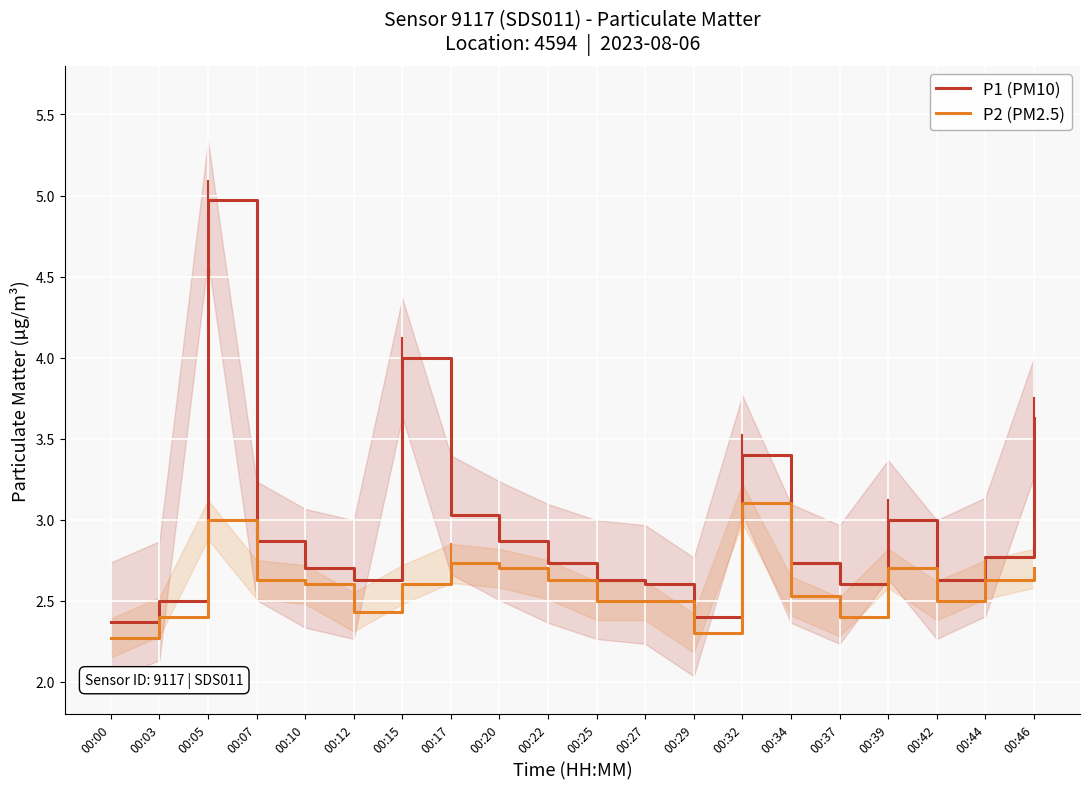

Reading left to right, extract all data points from this chart.

P1 (PM10): 00:00=2.4	00:03=2.5	00:05=5.0	00:07=2.9	00:10=2.7	00:12=2.6	00:15=4.0	00:17=3.0	00:20=2.9	00:22=2.7	00:25=2.6	00:27=2.6	00:29=2.4	00:32=3.4	00:34=2.7	00:37=2.6	00:39=3.0	00:42=2.6	00:44=2.8	00:46=3.6
P2 (PM2.5): 00:00=2.3	00:03=2.4	00:05=3.0	00:07=2.6	00:10=2.6	00:12=2.4	00:15=2.6	00:17=2.7	00:20=2.7	00:22=2.6	00:25=2.5	00:27=2.5	00:29=2.3	00:32=3.1	00:34=2.5	00:37=2.4	00:39=2.7	00:42=2.5	00:44=2.6	00:46=2.7